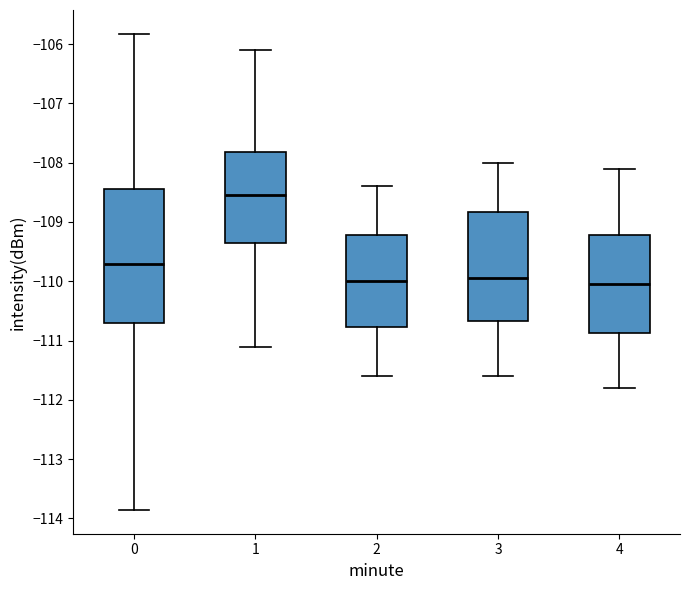

Which box is the tallest, from its lower edge to its upper edge?

0